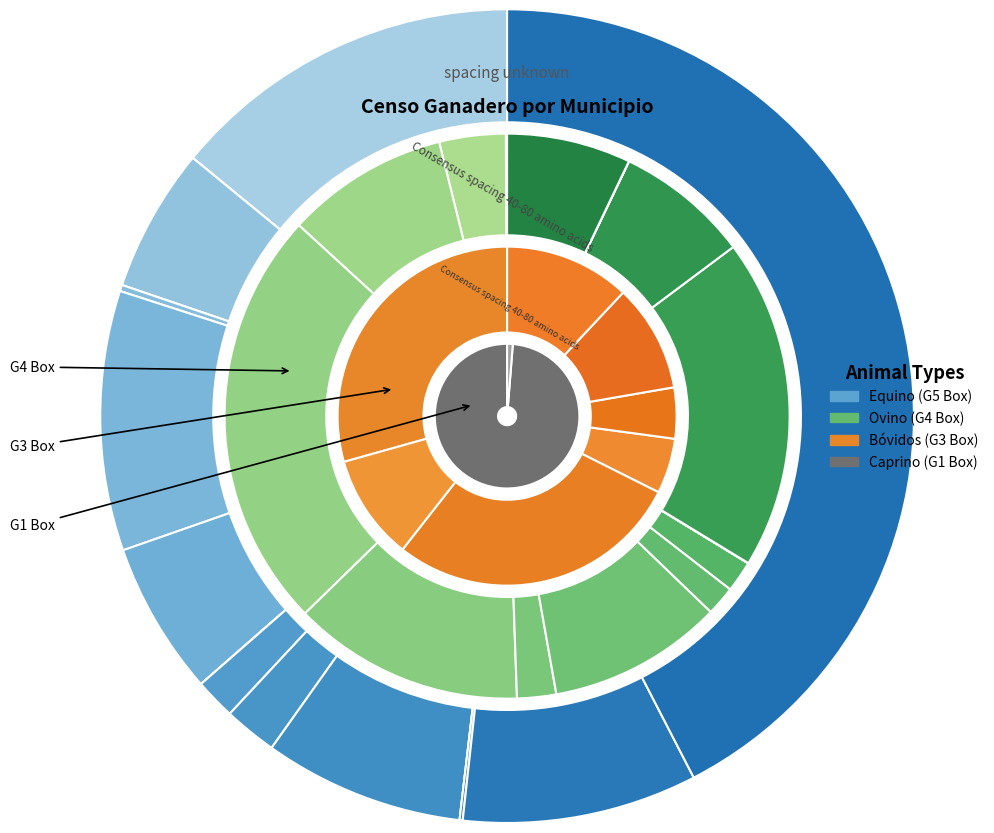

Is there a majority slice in this chart?

No